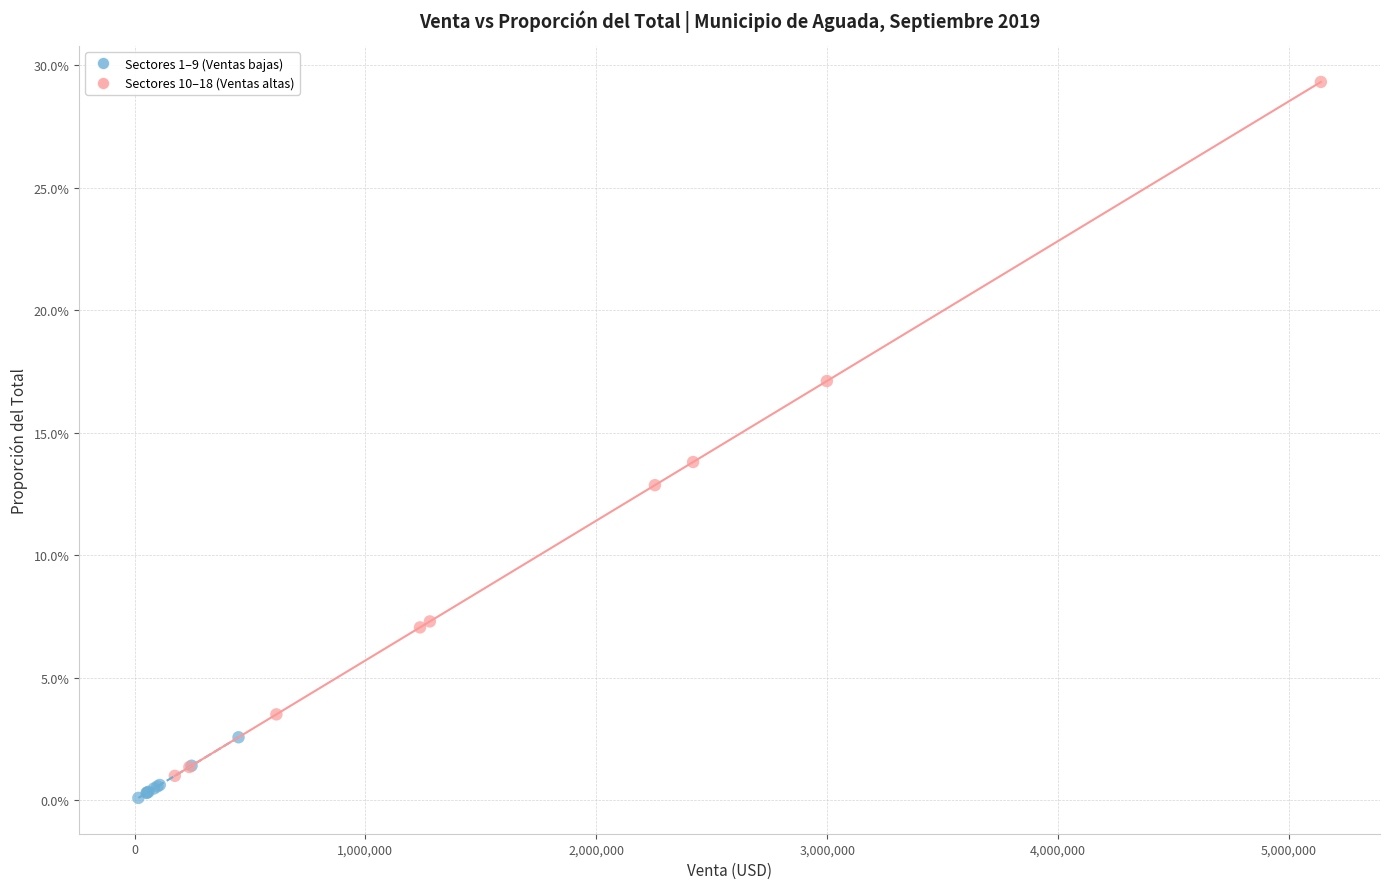

What are all the series names shown in the legend?

Sectores 1–9 (Ventas bajas), Sectores 10–18 (Ventas altas)